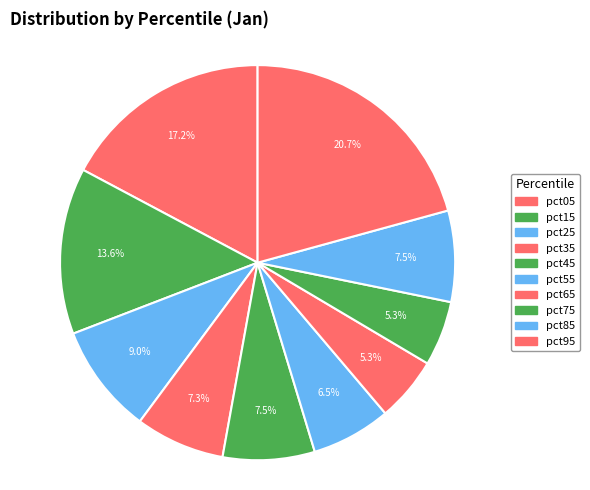

Which has a higher value, pct85 or pct35?

pct85